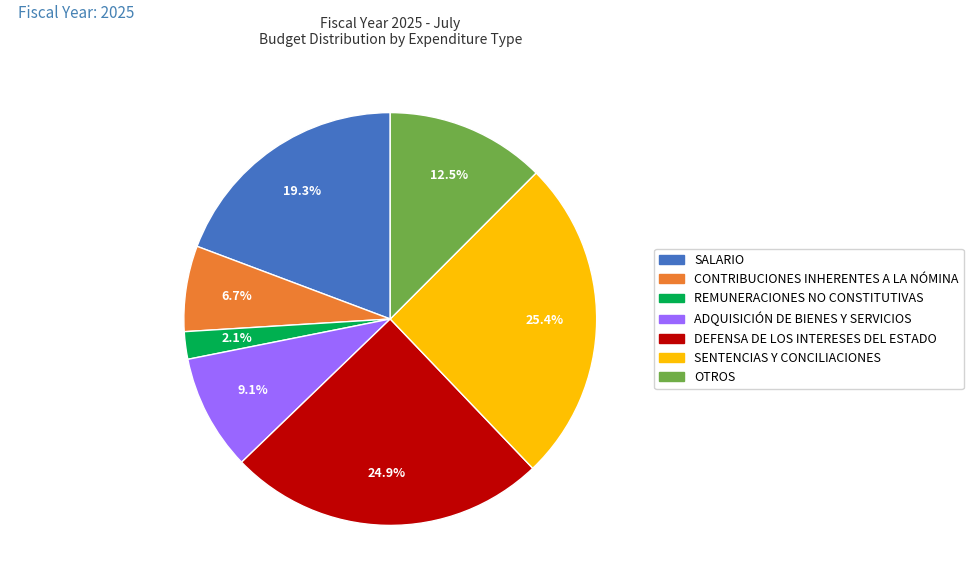

How many slices are in this pie chart?

7